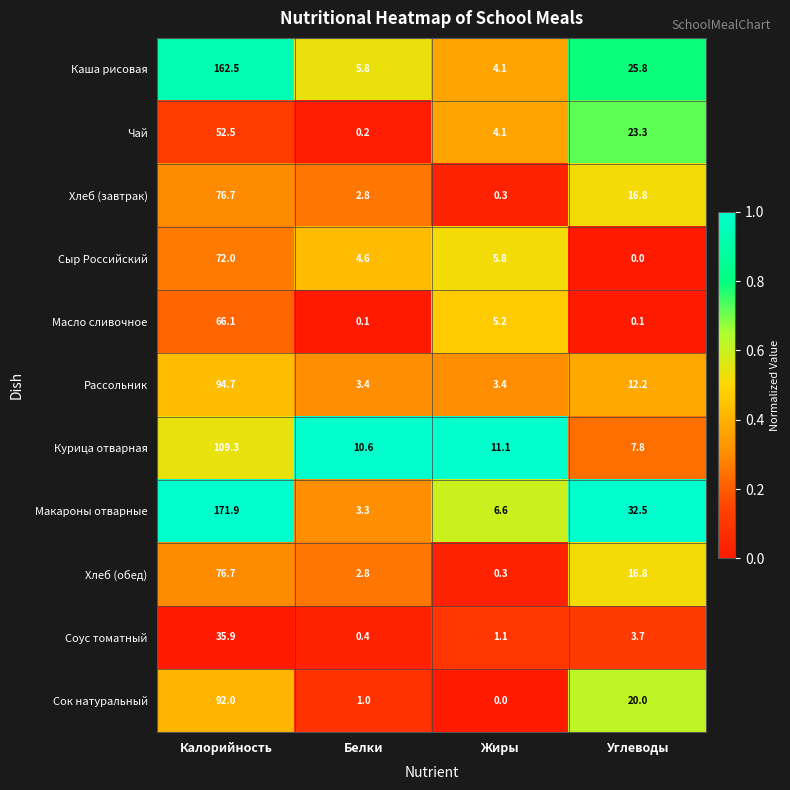

Is it true that Хлеб (завтрак) equals 76.7 at Калорийность?

True